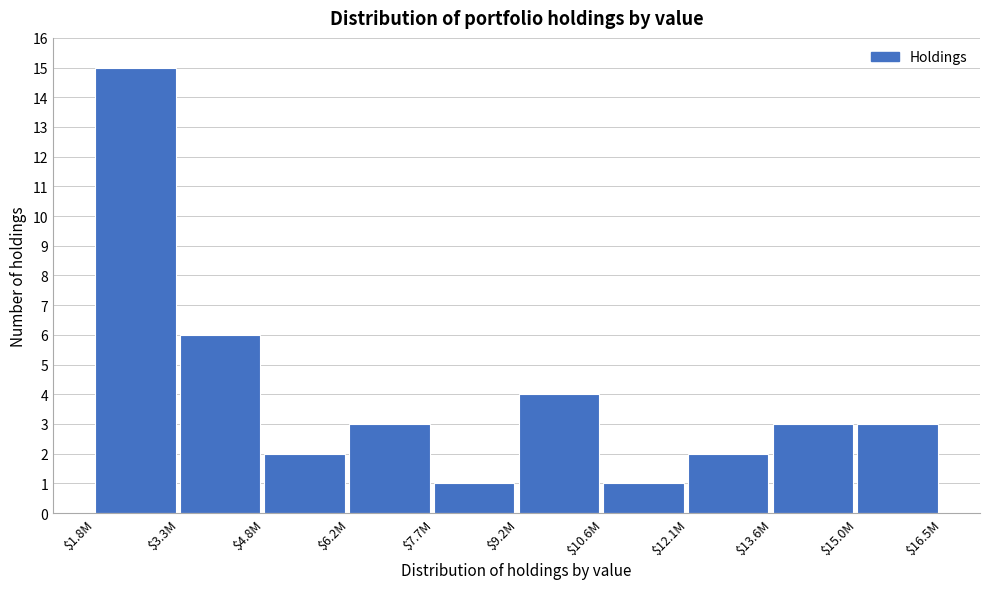

Reading right to left, list all the values displayed in this chart.

3	3	2	1	4	1	3	2	6	15